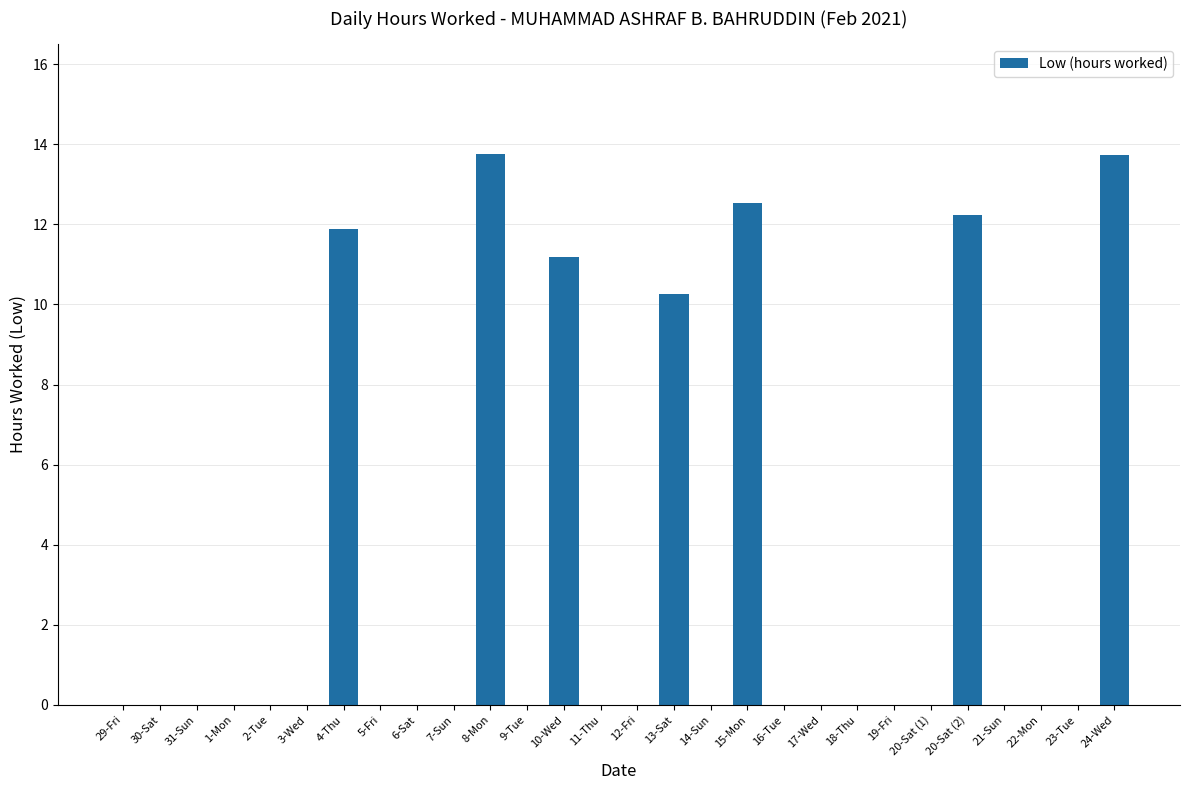

What is the greatest value displayed?

13.8